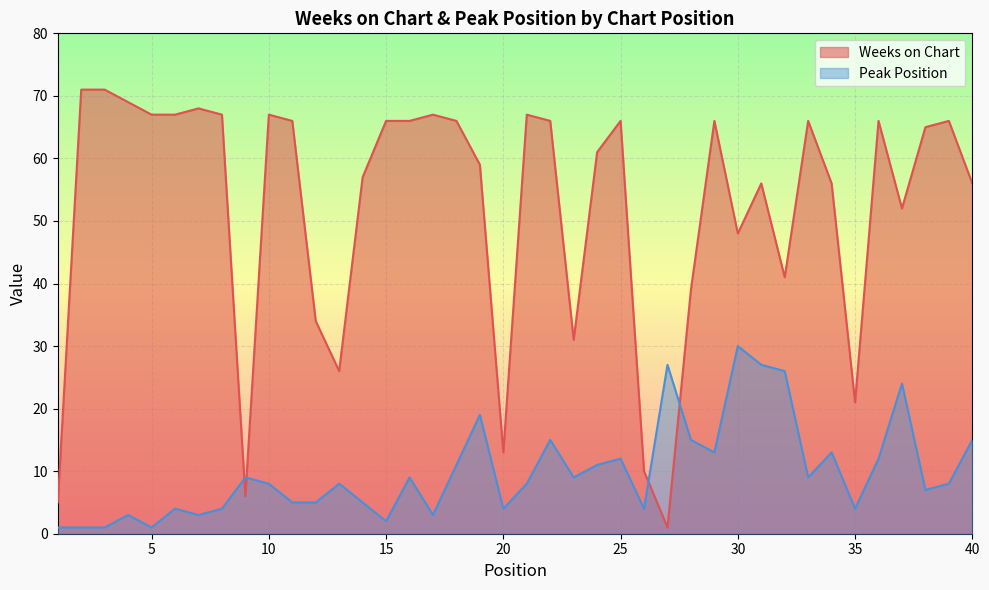

What is the value of the Weeks on Chart point at the 18th from the left?

66